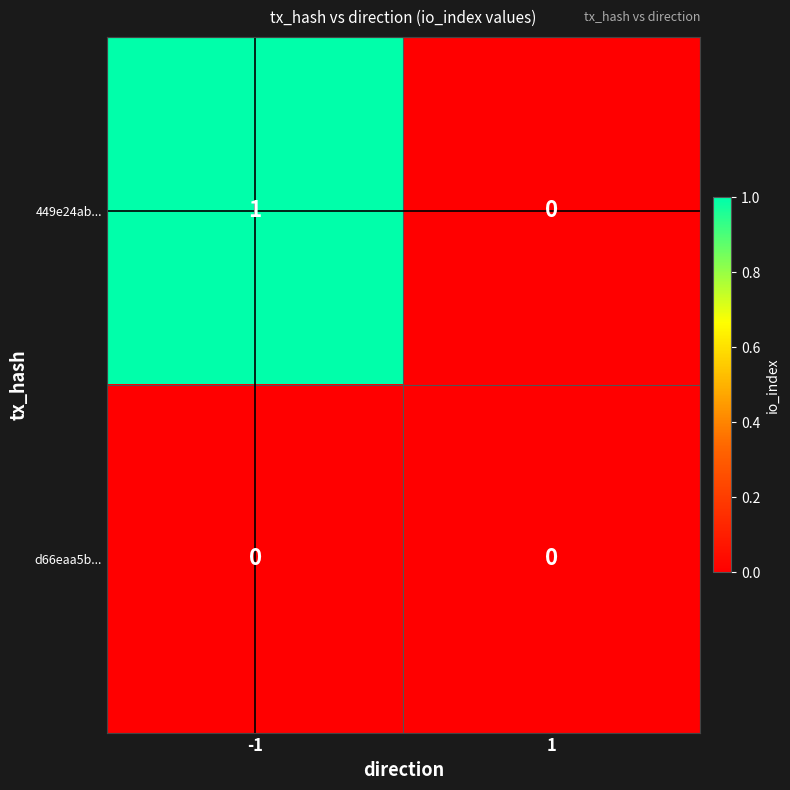

Reading left to right, transcribe all the data shown in this chart.

449e24ab...: -1=1	1=0
d66eaa5b...: -1=0	1=0